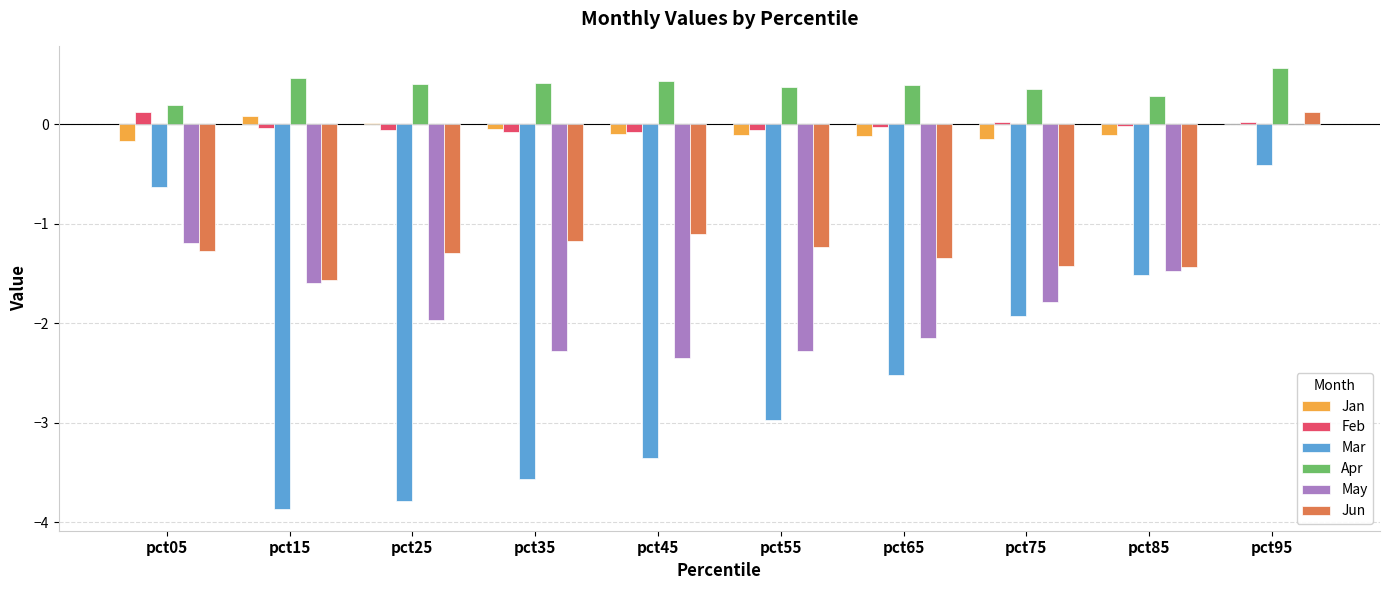

The Apr series shows 0.3 at pct85. True or false?

True